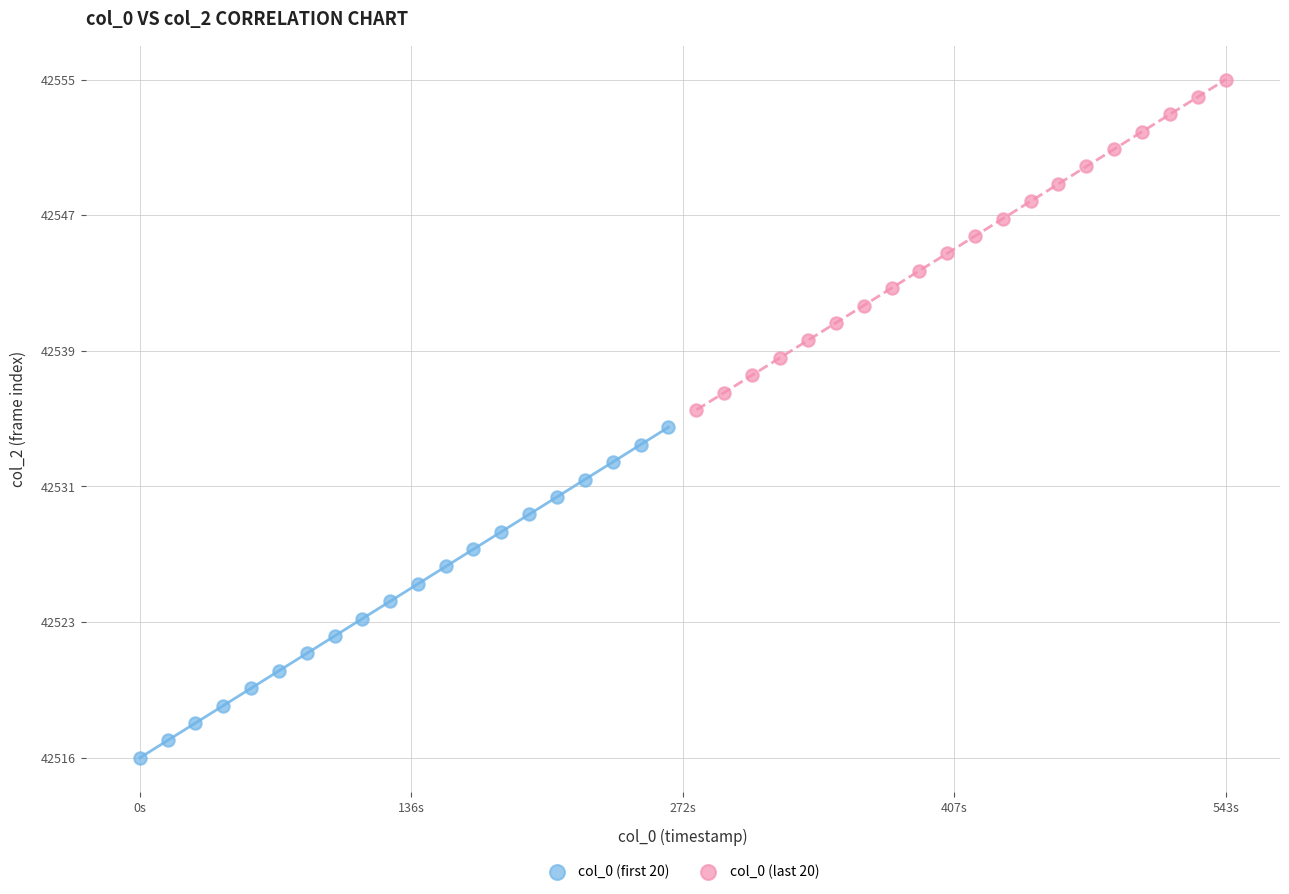

Which series reaches the minimum Y coordinate?

col_0 (first 20)